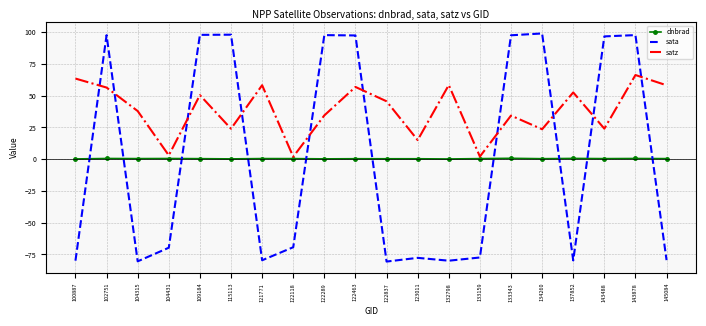

At which label does satz reach its peak?

143878